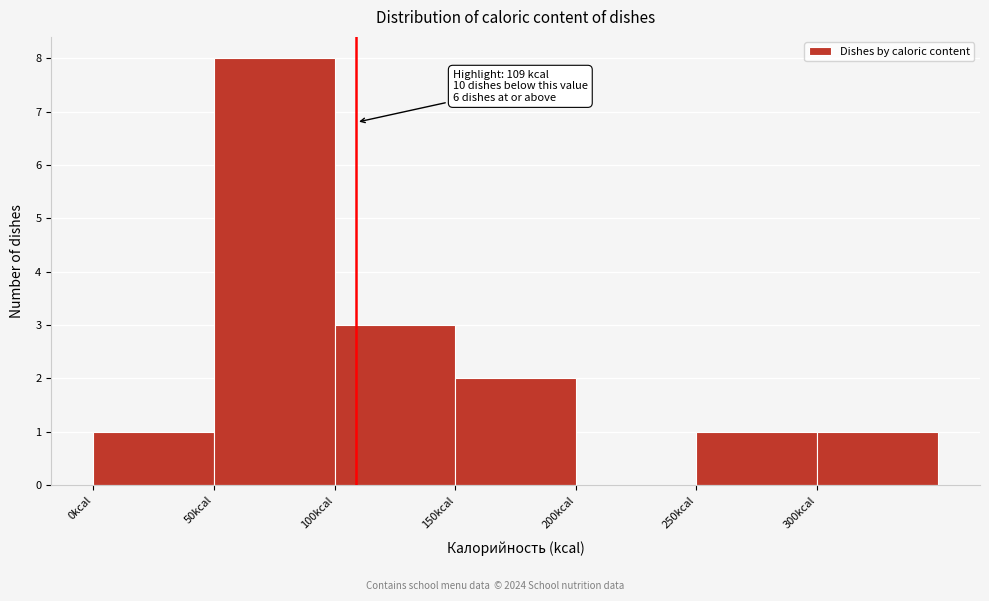

Which range on the x-axis has the tallest bar?

50 to 100